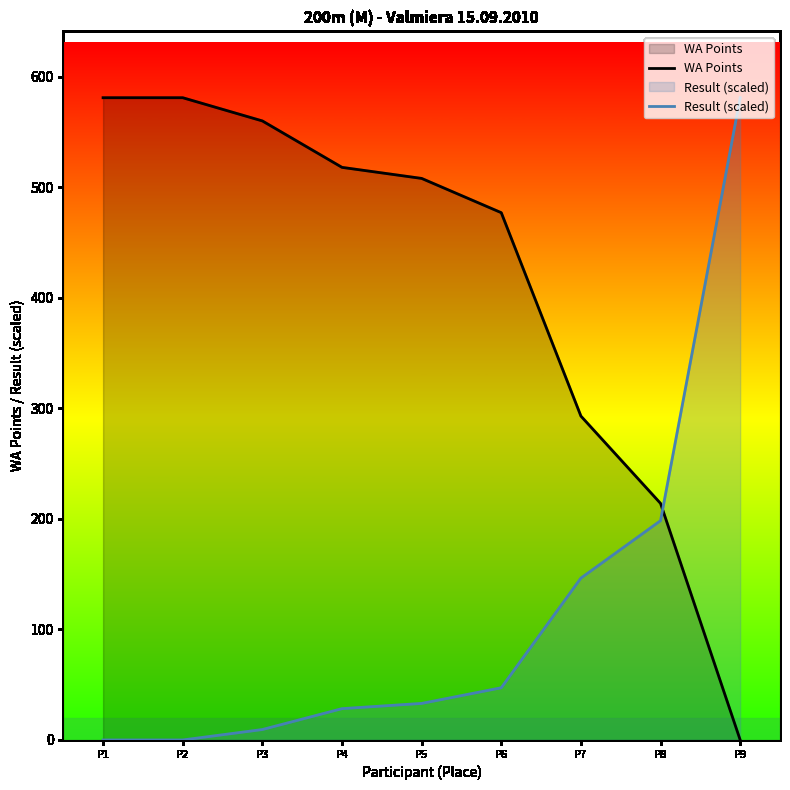

What is the value of the Result (scaled) point at the 9th from the left?

581.0